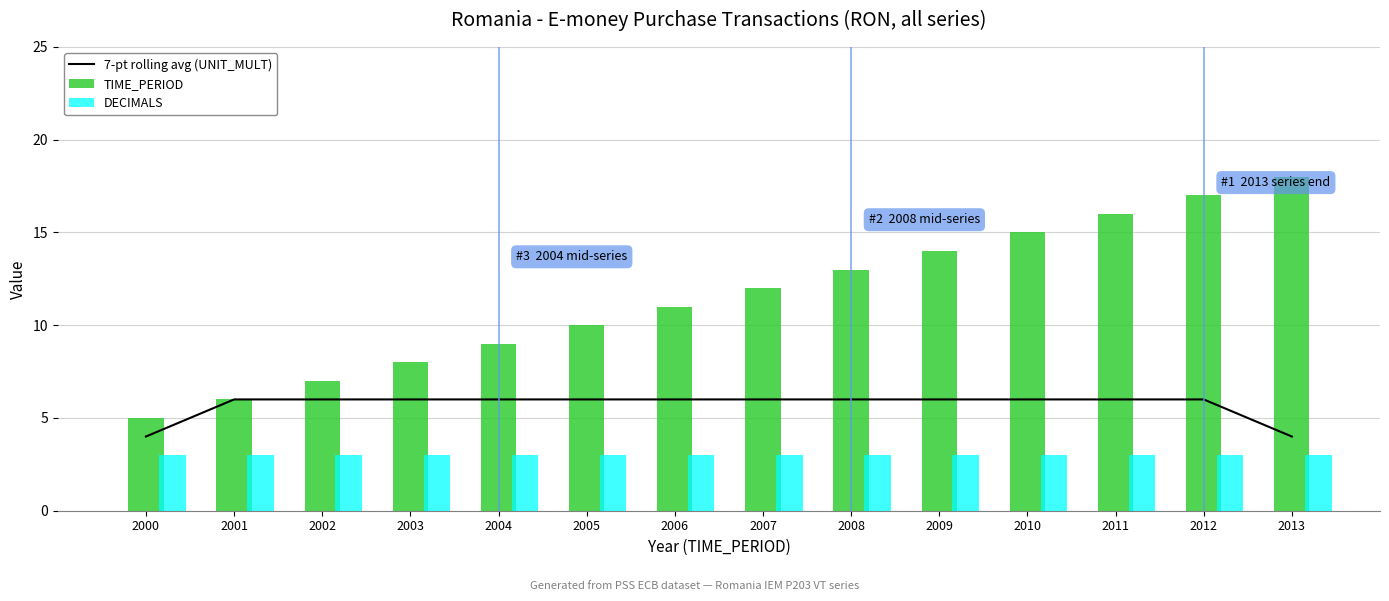

Are the bars grouped side by side (vs. stacked)?

Yes